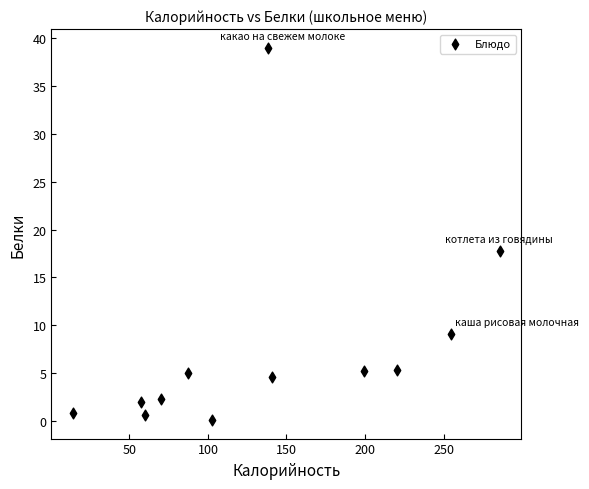

What Y value in the scatter plot is closest to 19?

17.8